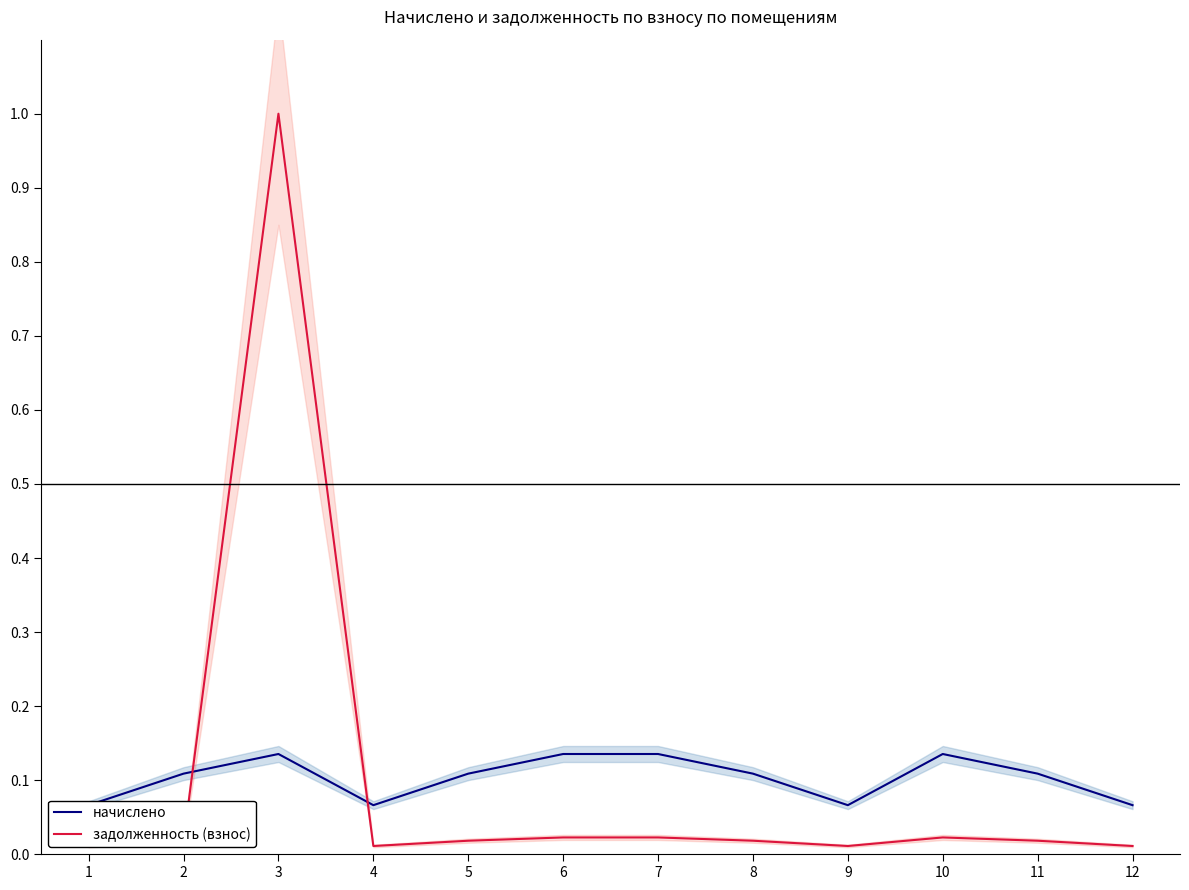

Where is the first local maximum for задолженность (взнос)?

3